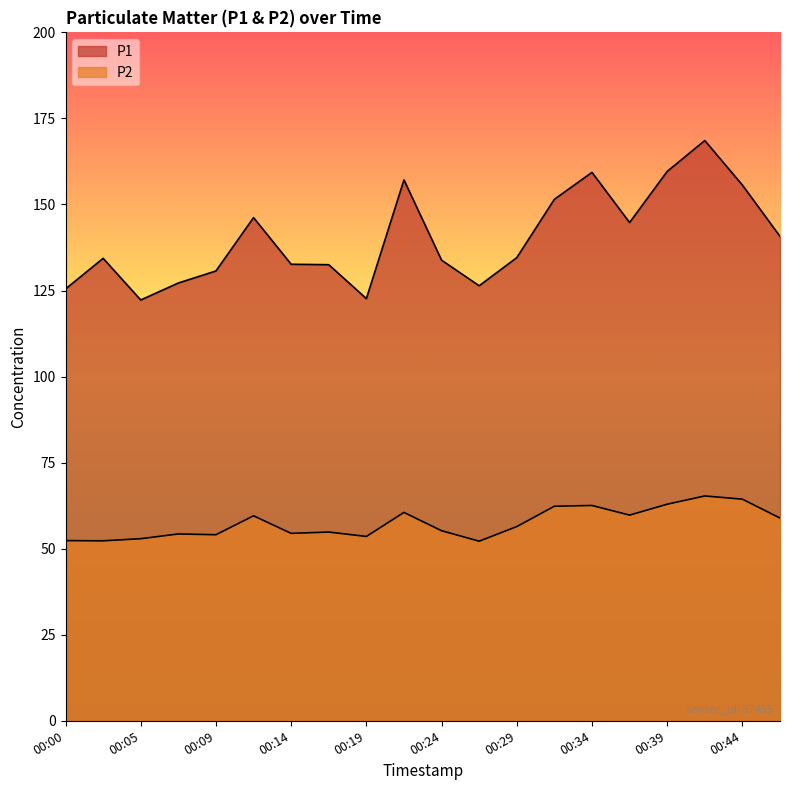

What is the difference between the second highest and minimum values in the P1 series?

37.3